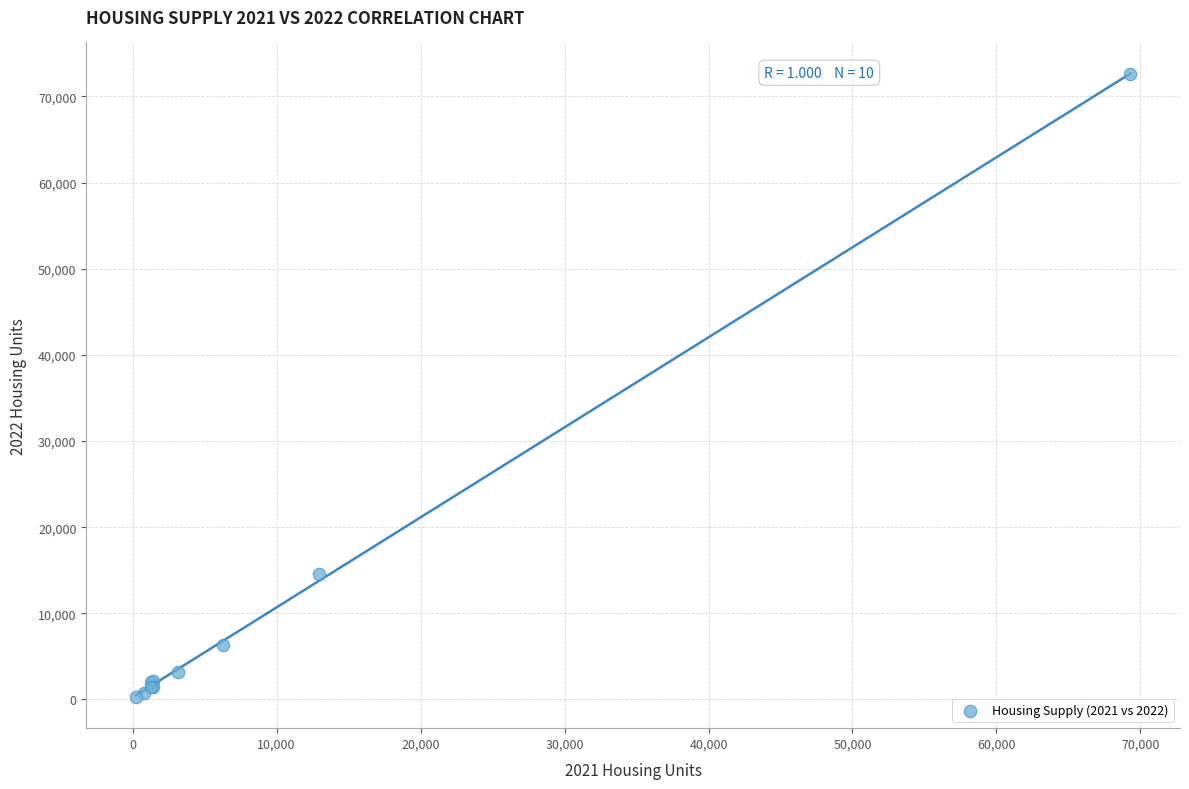

What Y value in the scatter plot is closest to 36419?

14562